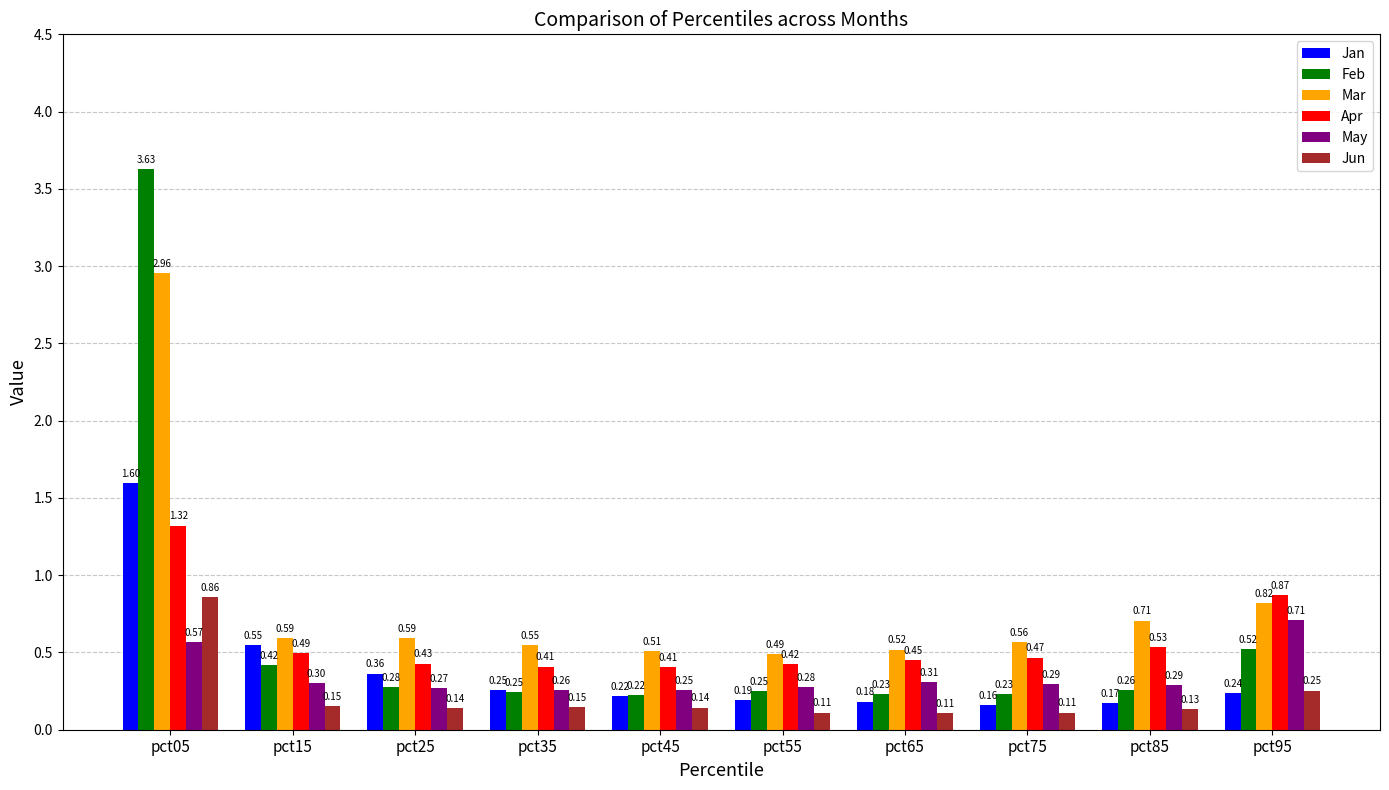

At which category is the sum across all series the highest?

pct05